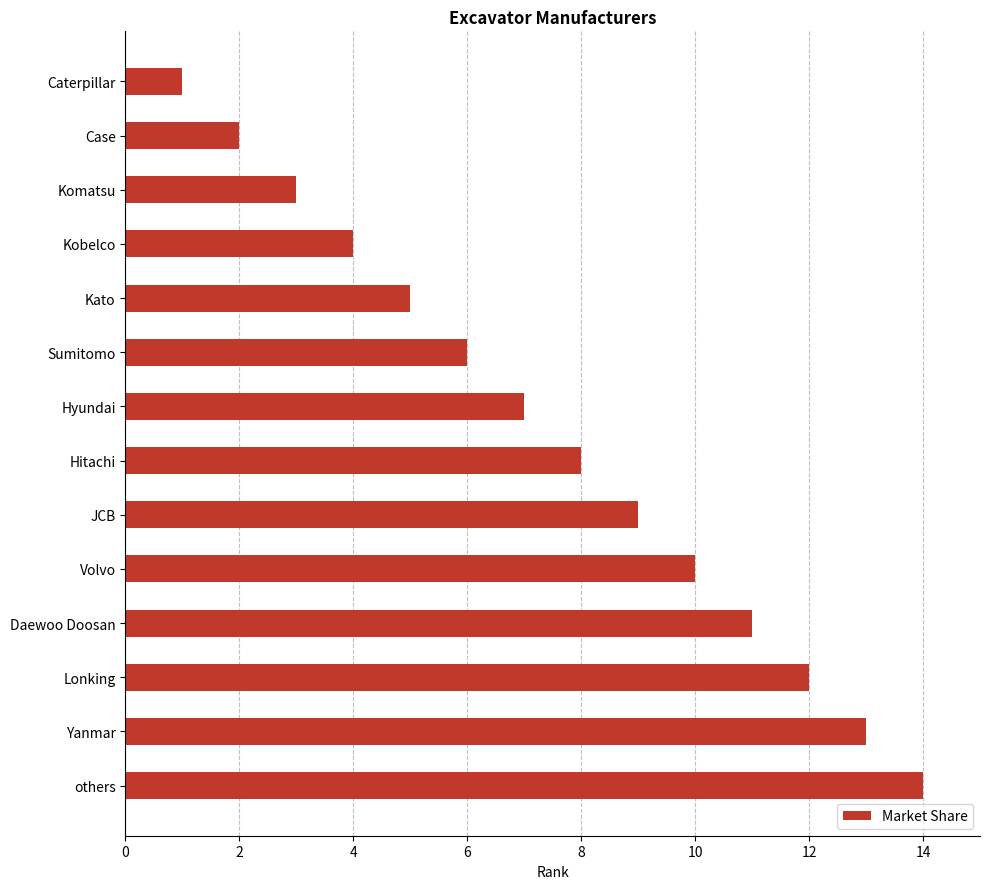

What is the change in value from JCB to others?

+5